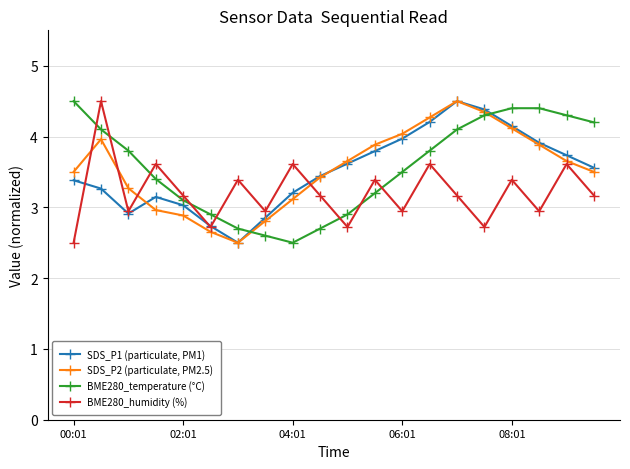

After their last crossing, which series has the higher values: SDS_P1 (particulate, PM1) or BME280_temperature (°C)?

BME280_temperature (°C)